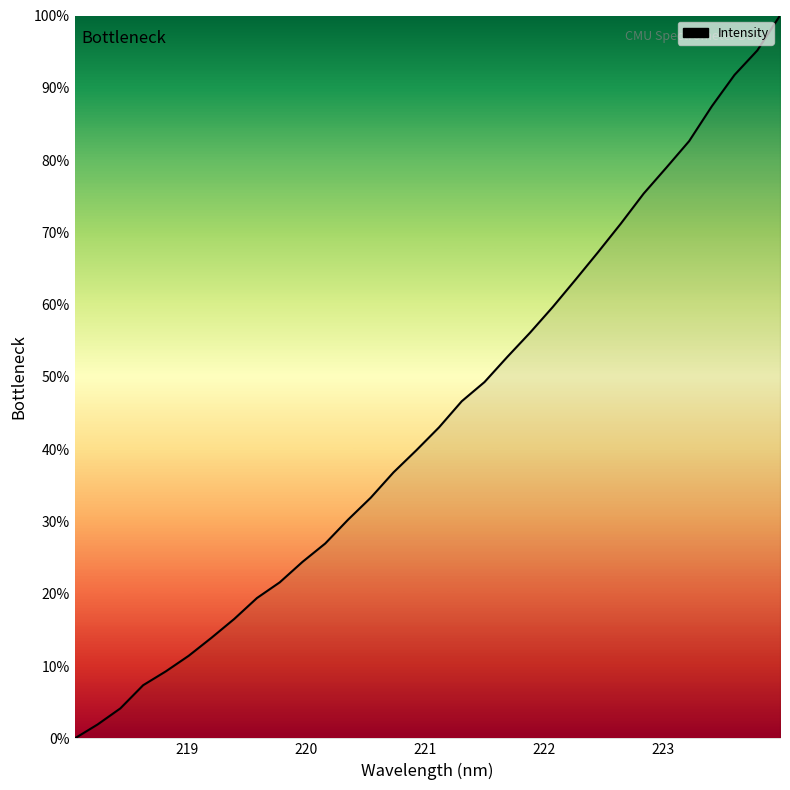

What is the maximum value shown in the chart?

100.0